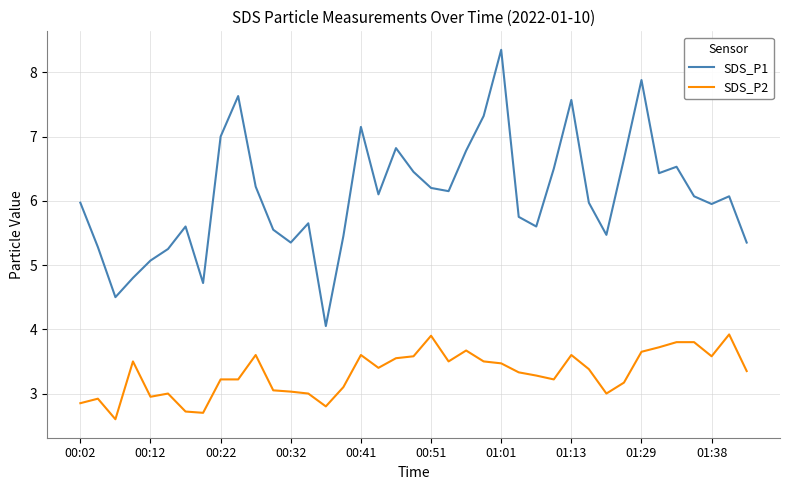

Rank the series by their maximum value, from lowest to highest.

SDS_P2, SDS_P1